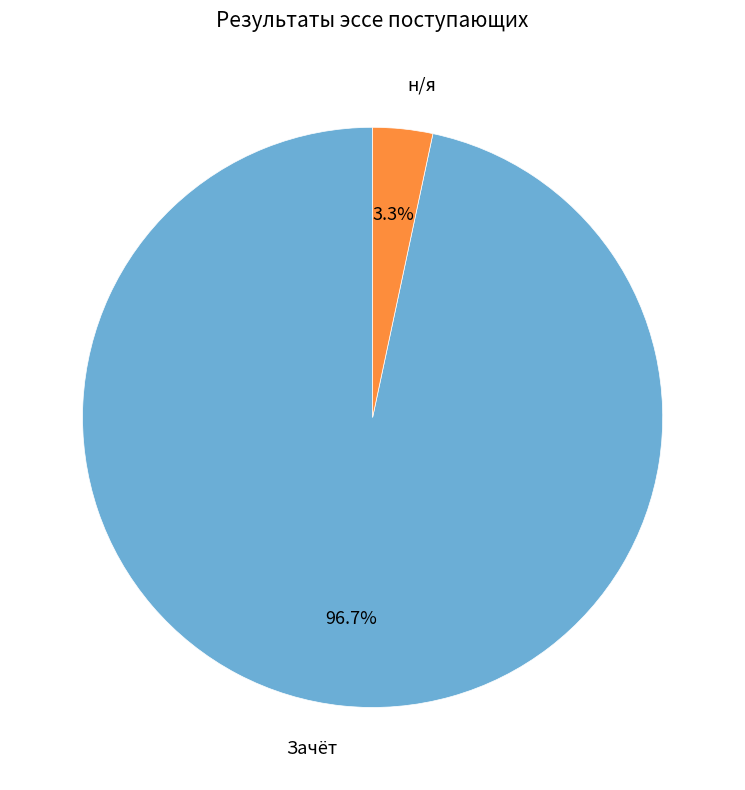

Is there any slice that represents more than half of the pie?

Yes